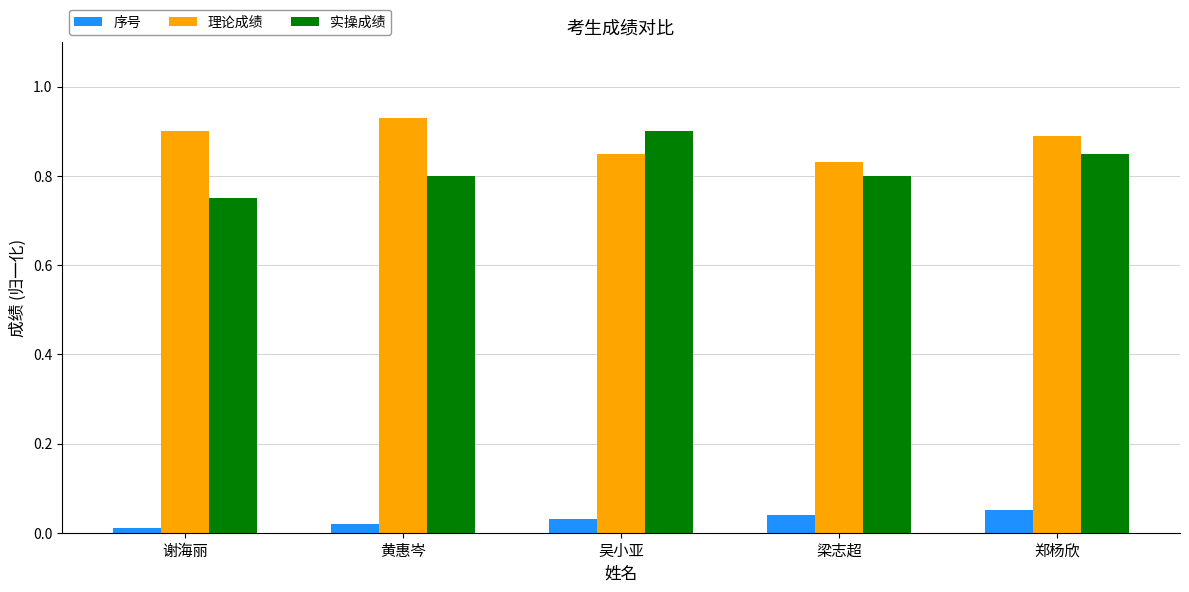

Is the value of 理论成绩 at 吴小亚 greater than the value of 序号 at 谢海丽?

Yes